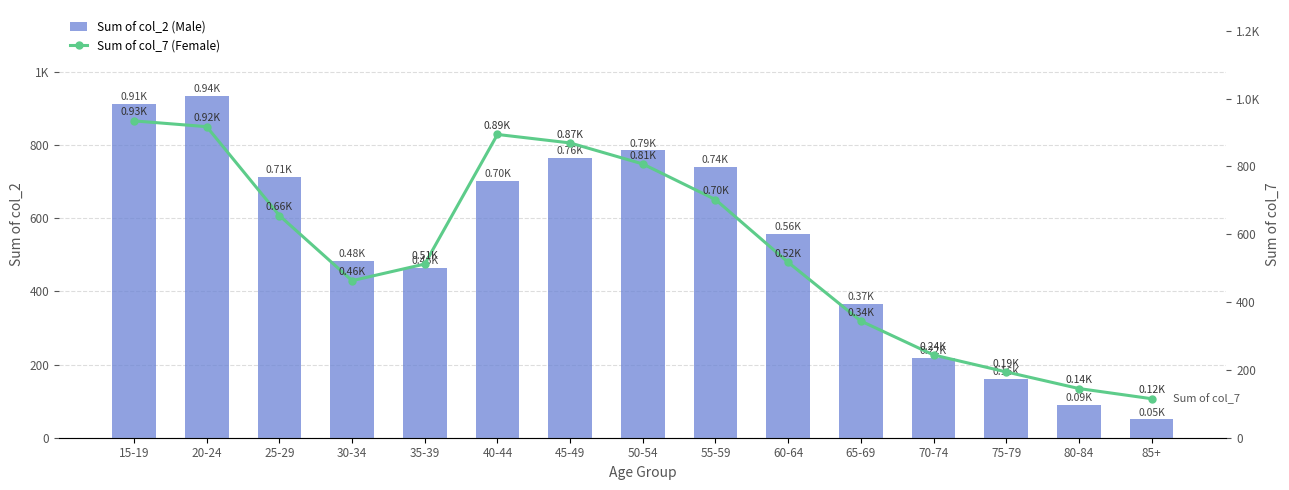

What is the difference between the Sum of col_7 (Female) values at 85+ and 35-39?

397